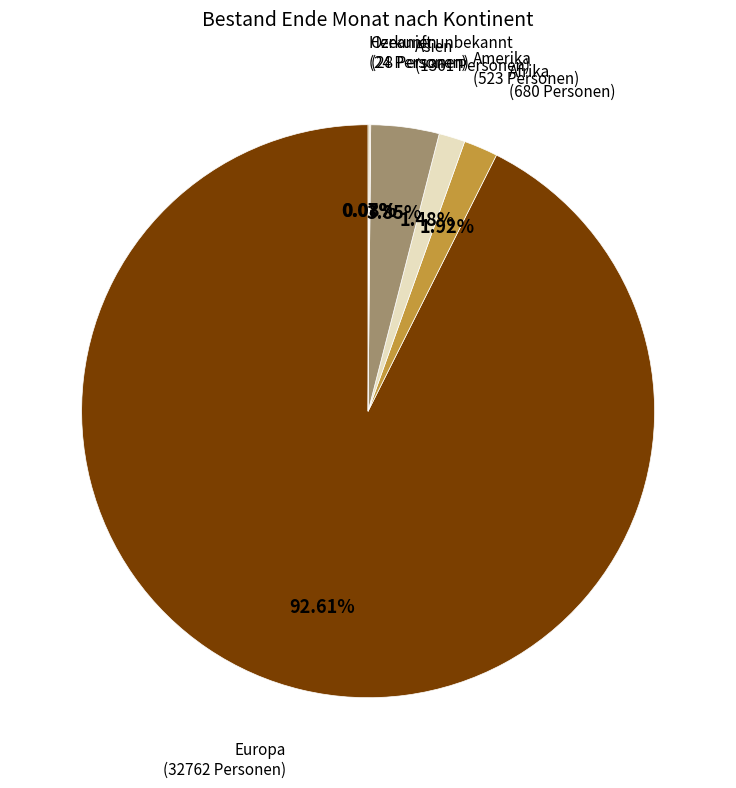

Between Europa and Amerika, which is larger?

Europa